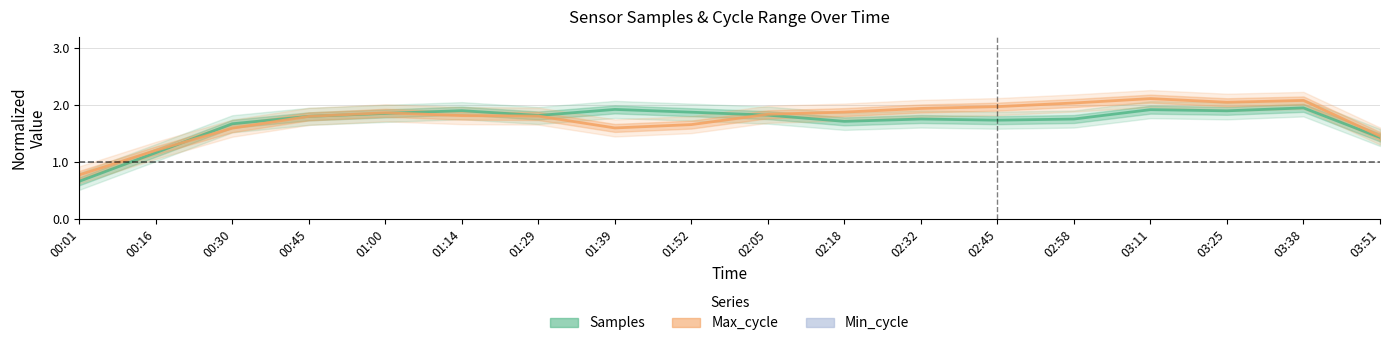

True or false: Min_cycle and Samples intersect in this chart.

False